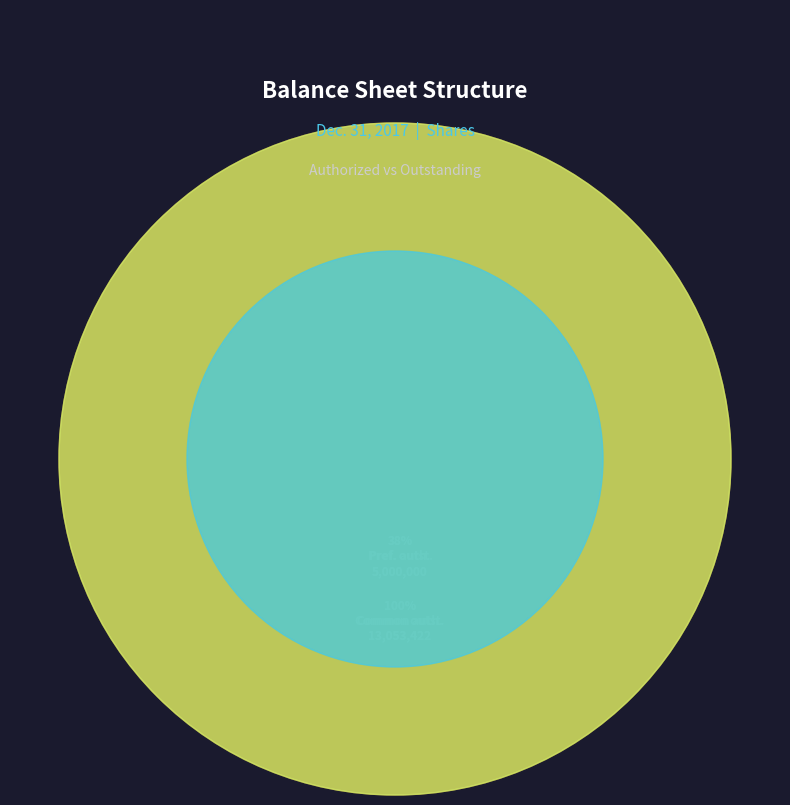

Which slice is the smallest?

Preferred stock, authorized